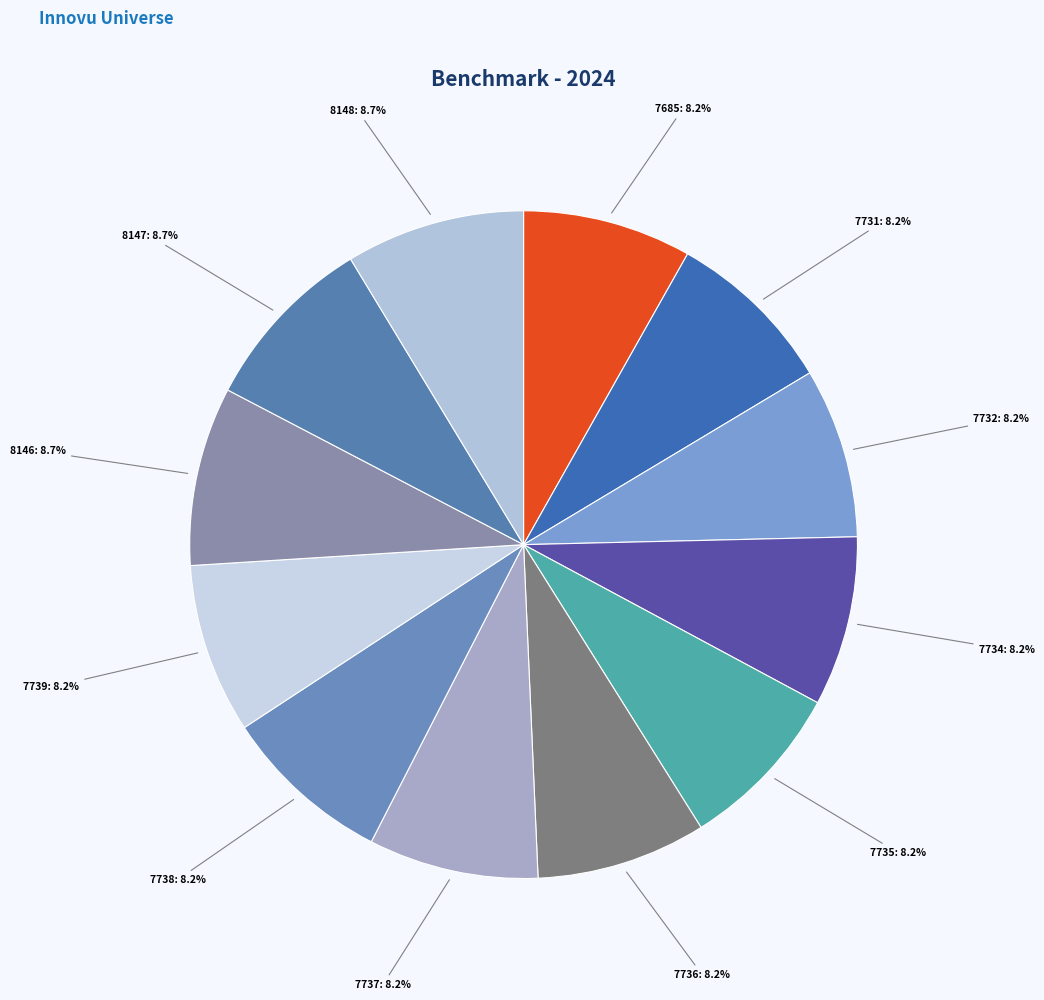

Does any single category account for the majority?

No